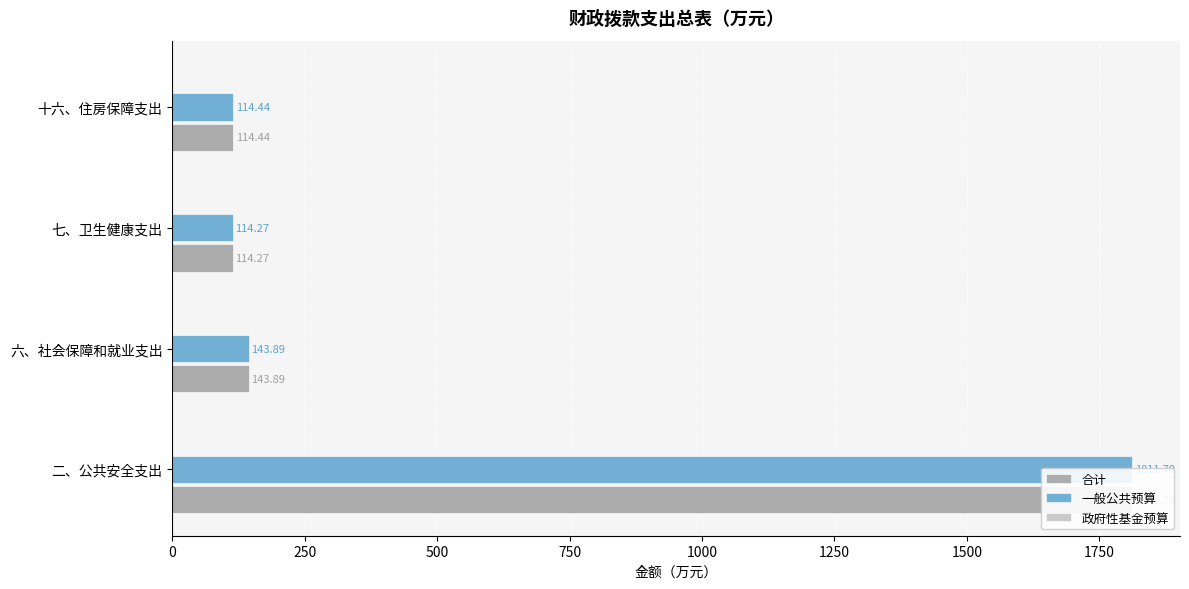

The 一般公共预算 series shows 114.3 at 七、卫生健康支出. True or false?

True